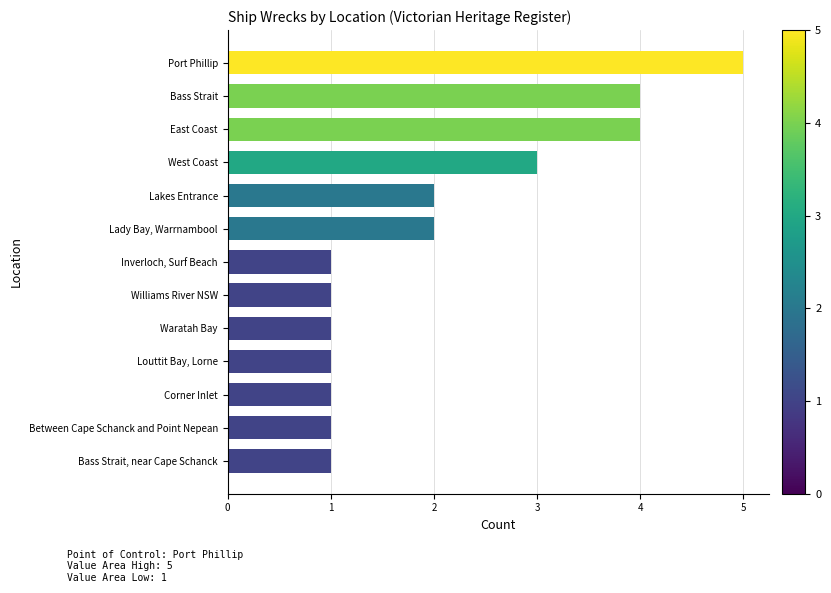

How many distinct data groups are displayed?

1